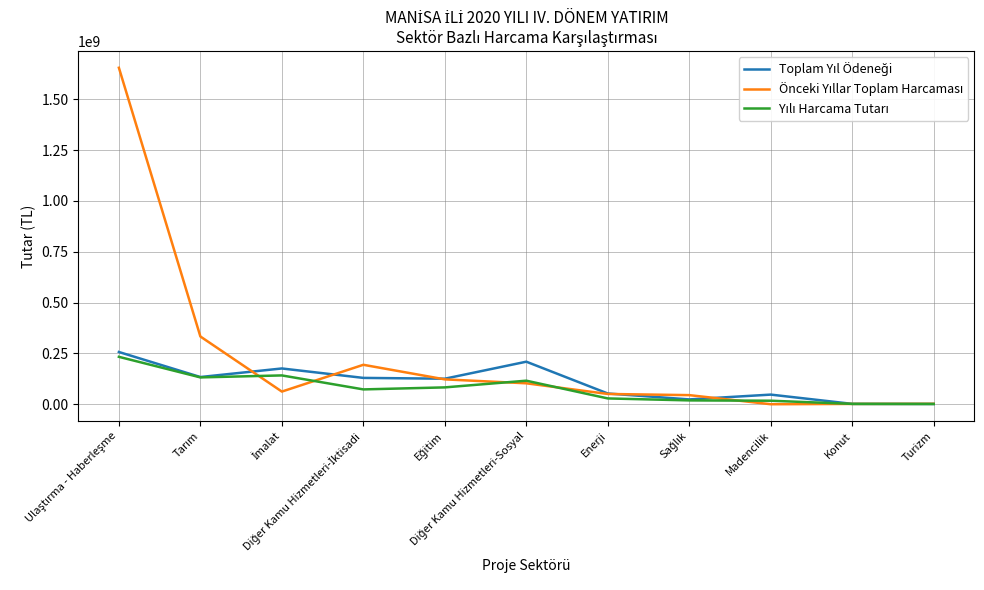

What is the greatest value displayed?

1654623549.1